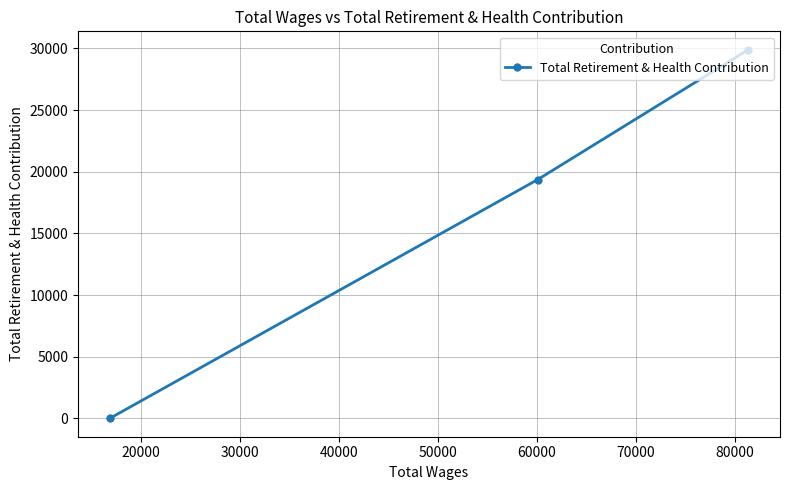

What is the greatest value displayed?

29893